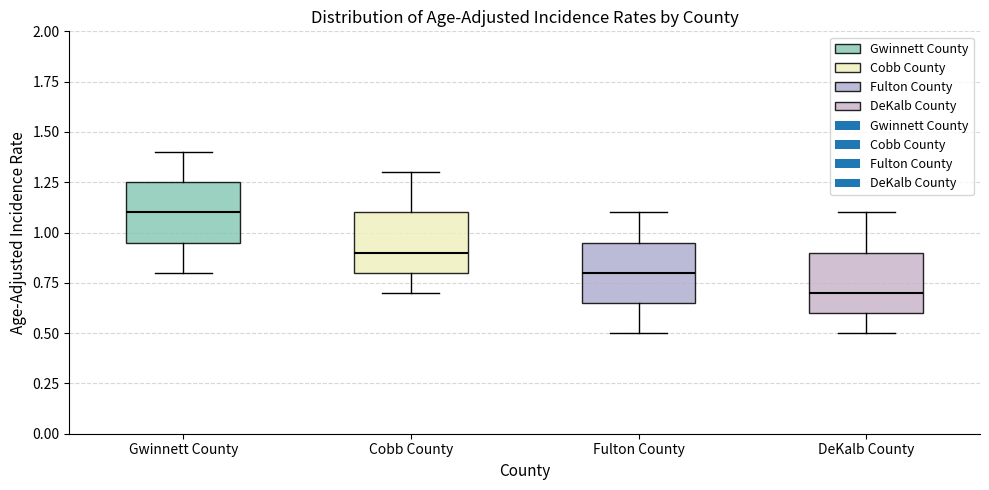

Reading left to right, transcribe this box plot: for each box, give where its median line is, the range the box spans, and where its two whiskers end, as read against the y-axis. The values are not printed on the chart, so give them approximately, as read against the axis.

Gwinnett County: median 1.10, box 0.95 to 1.25, whiskers 0.80 to 1.40
Cobb County: median 0.90, box 0.80 to 1.10, whiskers 0.70 to 1.30
Fulton County: median 0.80, box 0.65 to 0.95, whiskers 0.50 to 1.10
DeKalb County: median 0.70, box 0.60 to 0.90, whiskers 0.50 to 1.10